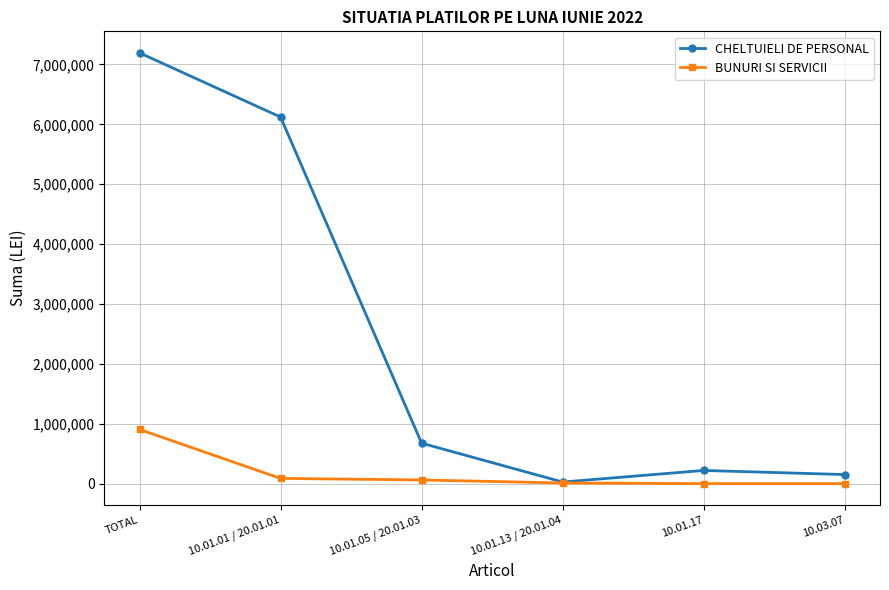

Read the CHELTUIELI DE PERSONAL value at 10.01.05 / 20.01.03.

674703.0